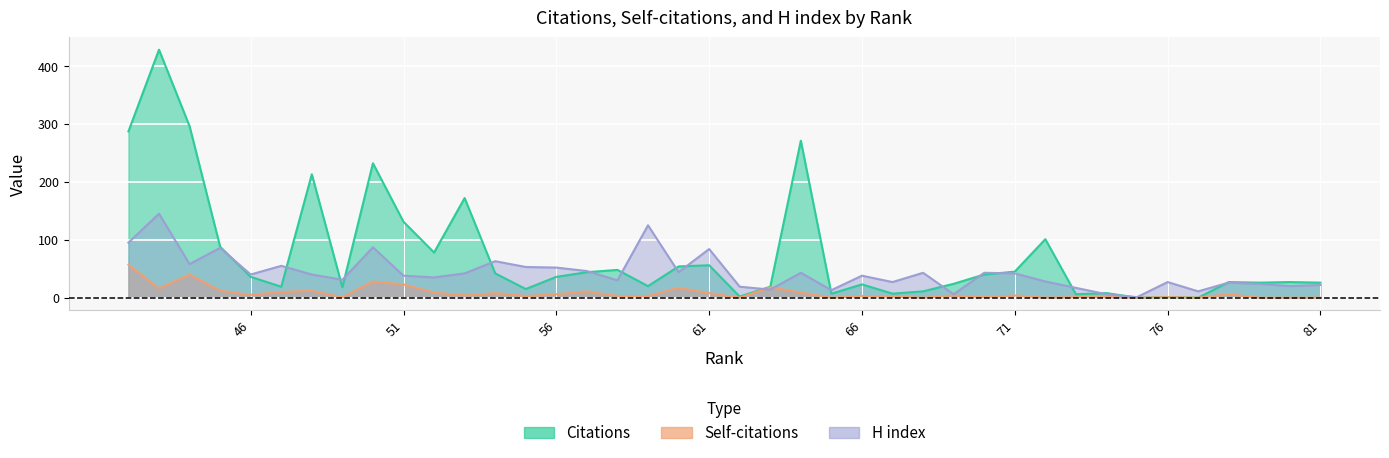

True or false: Citations and Self-citations cross at least once.

False